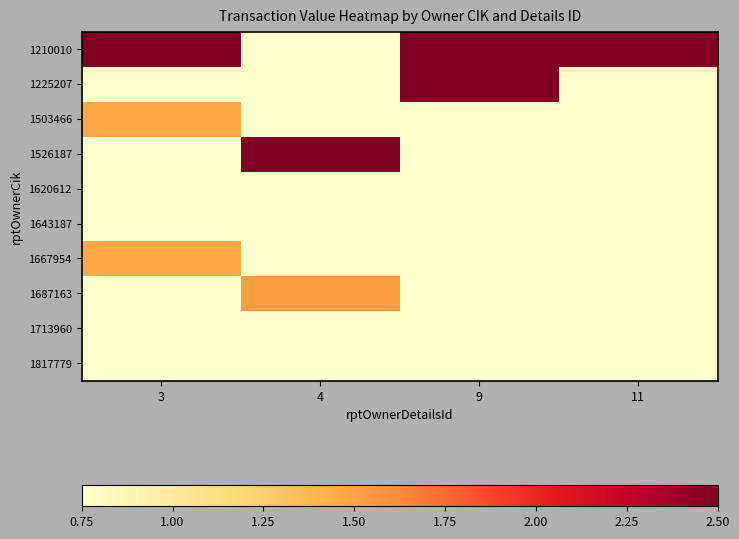

Reading left to right, extract all data points from this chart.

1210010: 3=3.9	4=0.3	9=11.2	11=11.5
1225207: 3=0.3	4=0.3	9=11.2	11=0.3
1503466: 3=1.5	4=0.3	9=0.3	11=0.3
1526187: 3=0.3	4=4.4	9=0.3	11=0.3
1620612: 3=0.3	4=0.3	9=0.7	11=0.3
1643187: 3=0.3	4=0.3	9=0.3	11=0.3
1667954: 3=1.5	4=0.3	9=0.3	11=0.3
1687163: 3=0.3	4=1.5	9=0.3	11=0.3
1713960: 3=0.3	4=0.2	9=0.3	11=0.3
1817779: 3=0.1	4=0.3	9=0.3	11=0.3